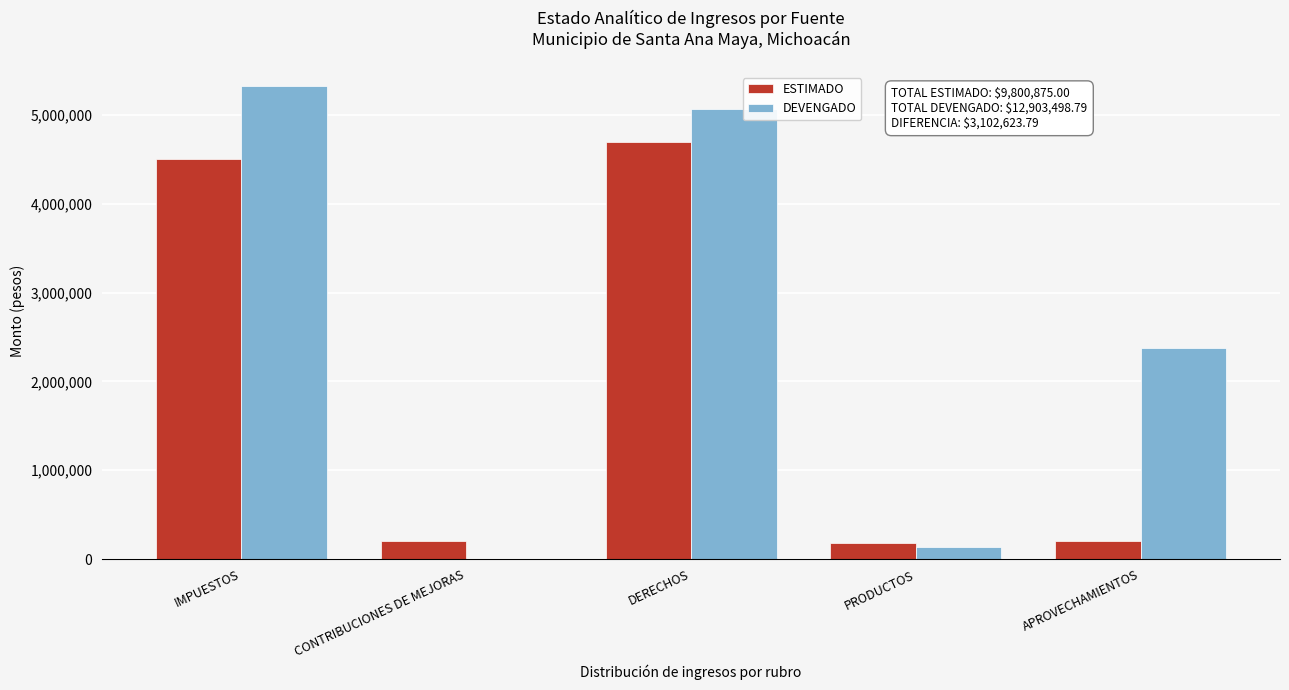

What is the sum of all ESTIMADO values?

9800875.0